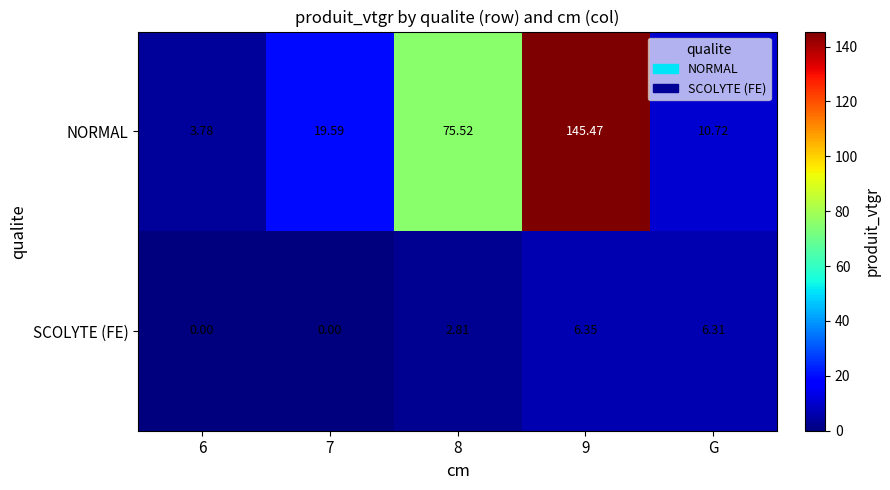

Rank the series by their average value, from highest to lowest.

NORMAL, SCOLYTE (FE)